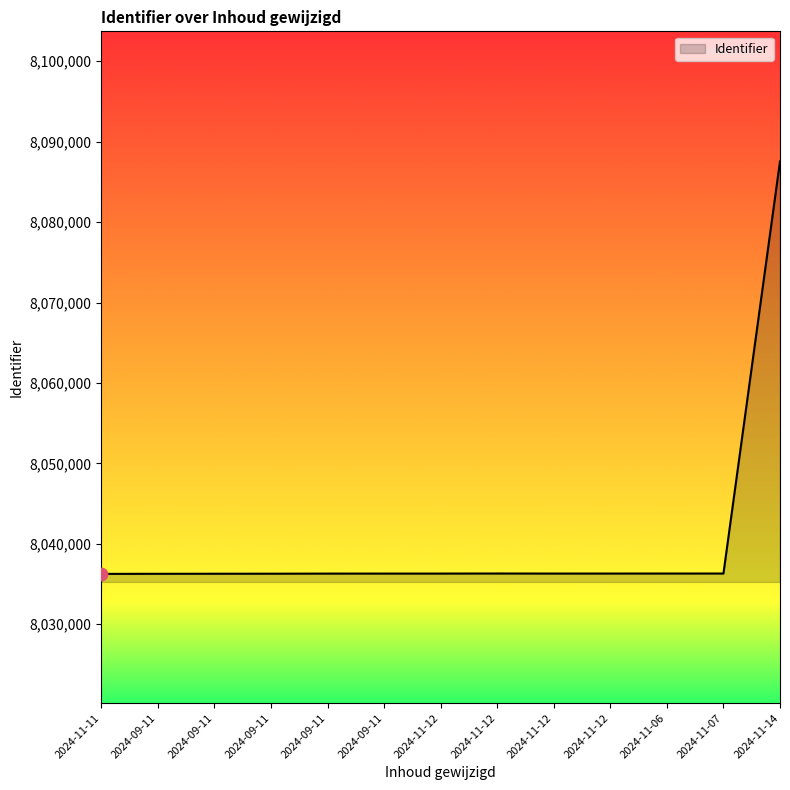

What is the ratio of the value at 2024-11-06 to the value at 2024-11-12?

1.0